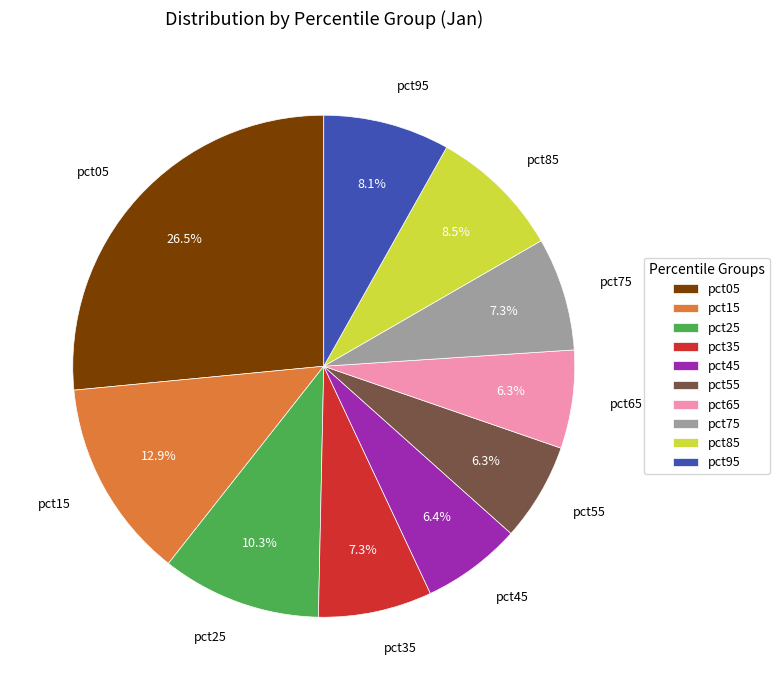

True or false: pct75 accounts for 7% of the total.

True